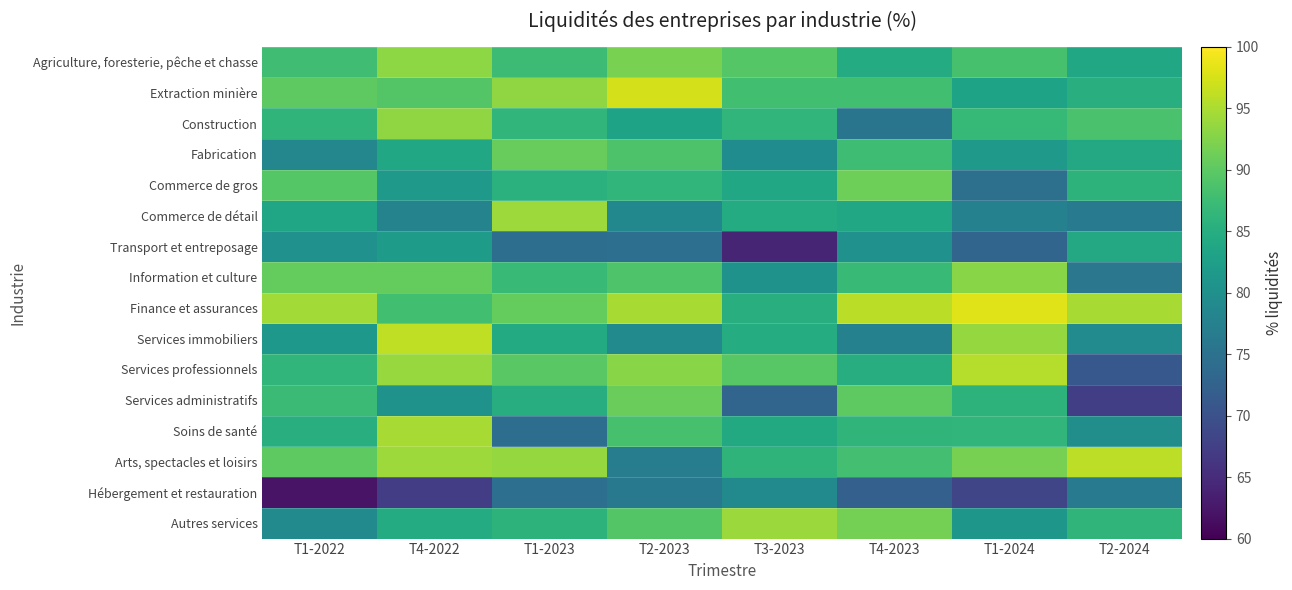

At T1-2022, list the series in order from largest to smallest.

Finance et assurances, Information et culture, Extraction minière, Arts, spectacles et loisirs, Commerce de gros, Agriculture, foresterie, pêche et chasse, Services administratifs, Services professionnels, Construction, Soins de santé, Commerce de détail, Services immobiliers, Transport et entreposage, Autres services, Fabrication, Hébergement et restauration